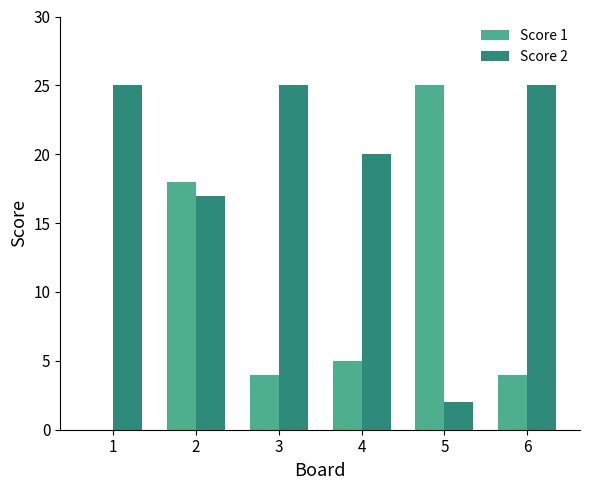

The value of Score 1 at 3 is 3. True or false?

False